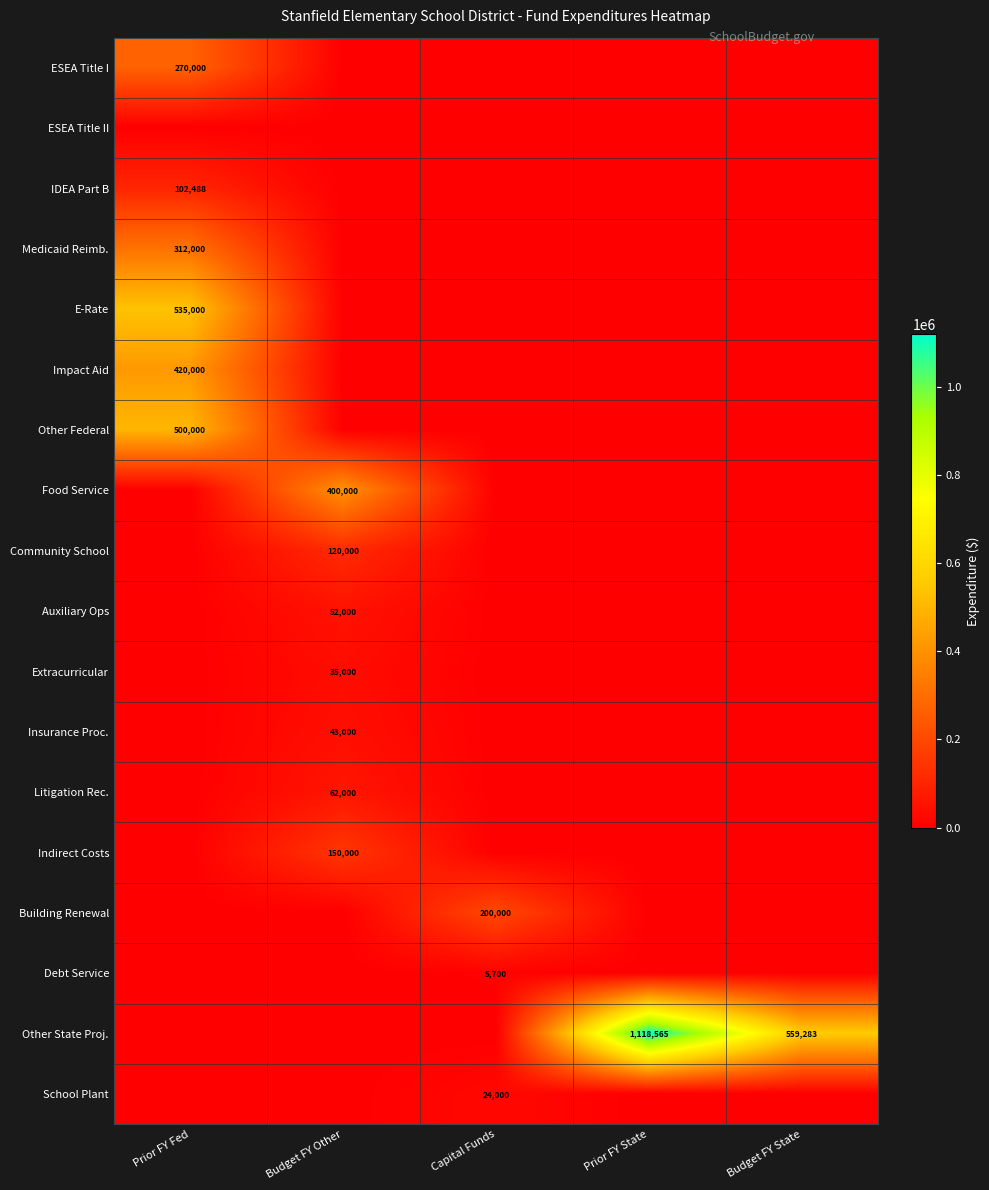

The Insurance Proc. series shows 43000 at Budget FY Other. True or false?

True